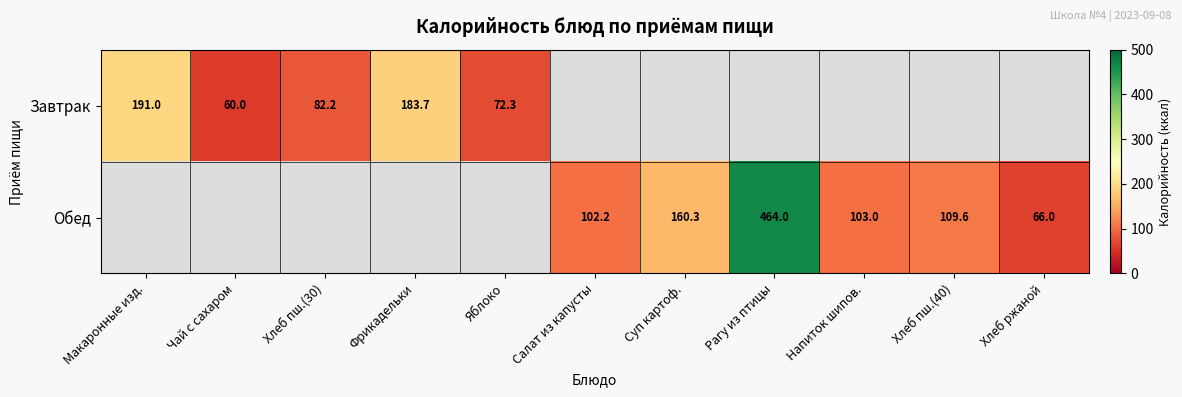

Is it true that Обед equals 102.2 at Салат из капусты?

True